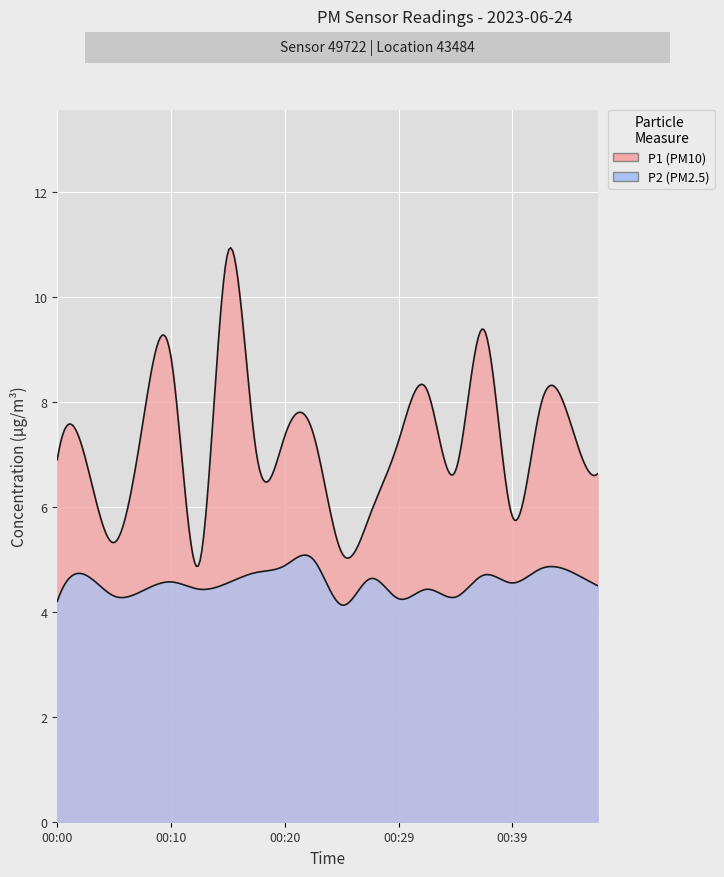

How many series are shown in this chart?

2